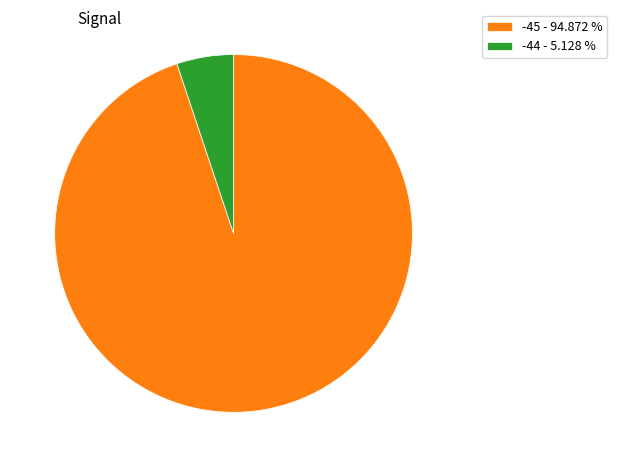

Is there any slice that represents more than half of the pie?

Yes